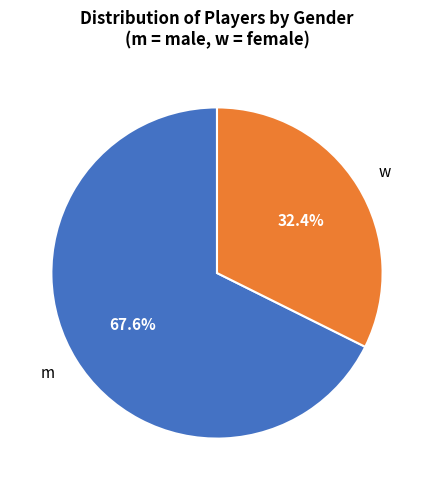

Count the number of slices in the pie.

2